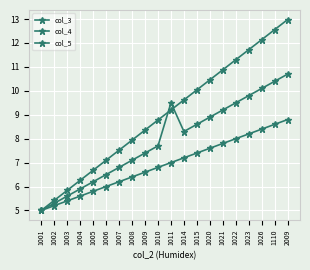

What is the difference between the second highest and minimum values in the col_3 series?

7.6